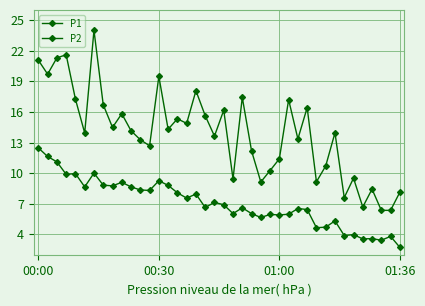

Count the number of categories in the chart.

40